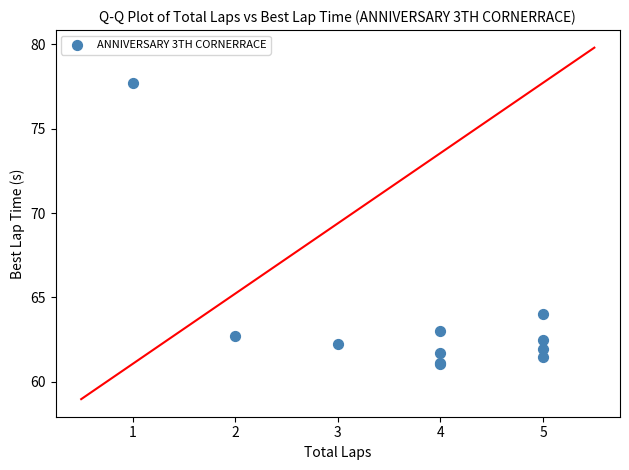

What Y value in the scatter plot is closest to 69?

64.0